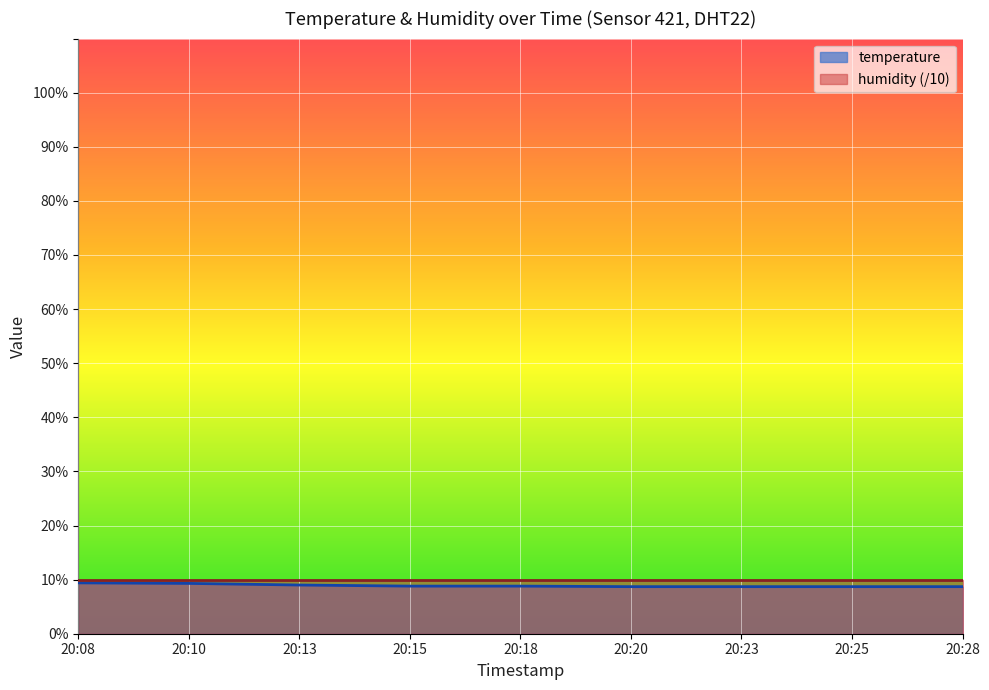

Rank the categories by value from lowest to highest.

20:20, 20:23, 20:25, 20:28, 20:15, 20:18, 20:13, 20:10, 20:08